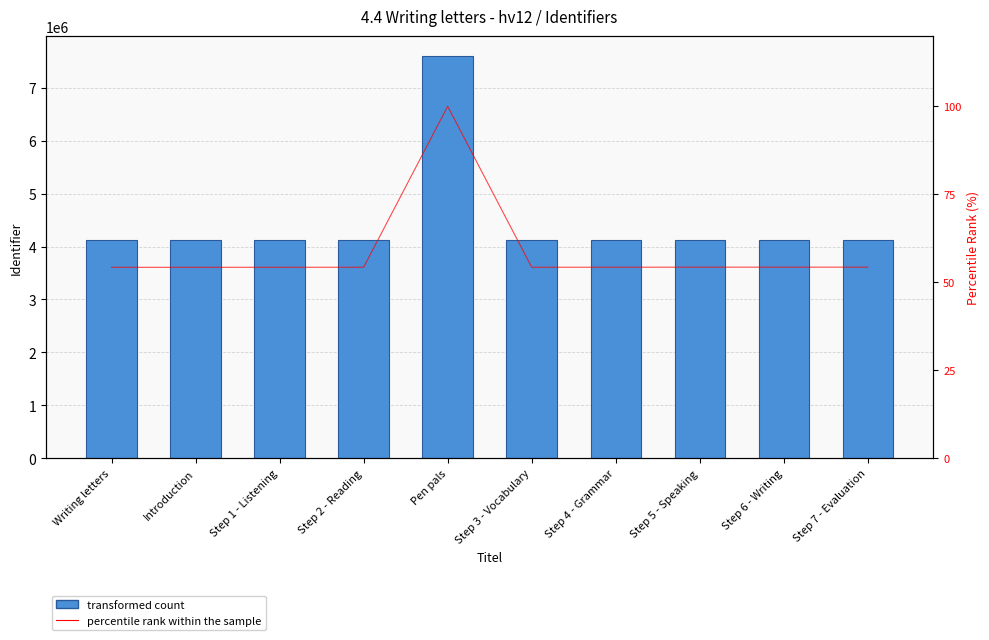

Between Step 3 - Vocabulary and Introduction, which is larger?

Step 3 - Vocabulary